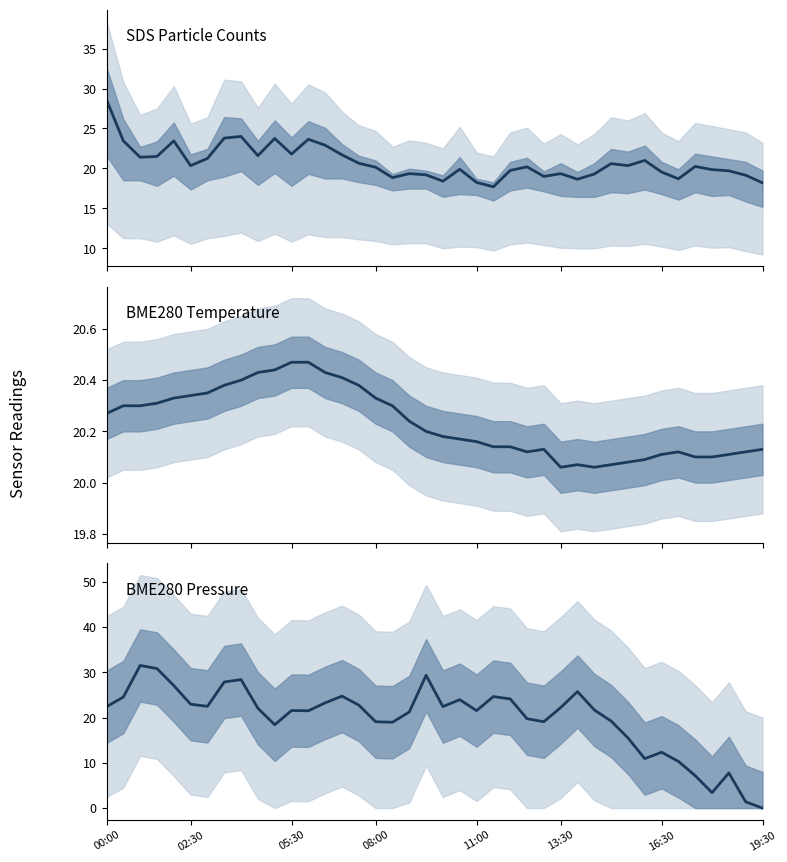

The BME280_pressure series shows 26.7 at 30. True or false?

False